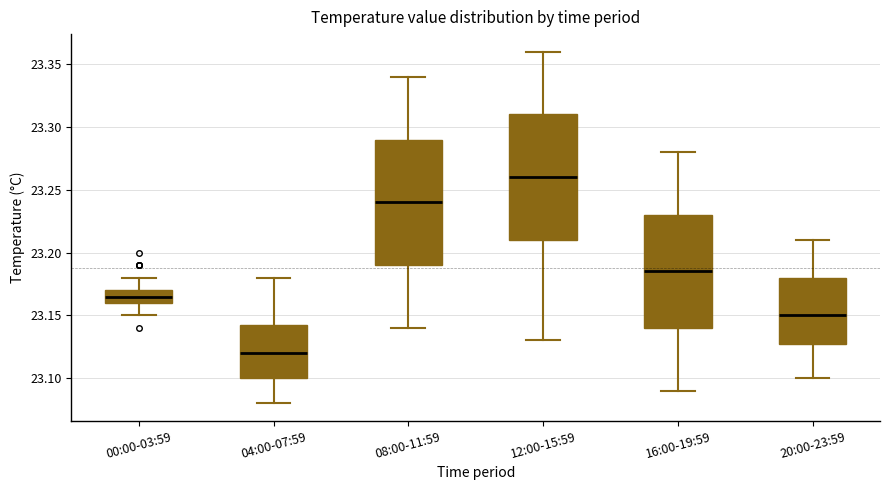

Which box has the highest median line?

12:00-15:59